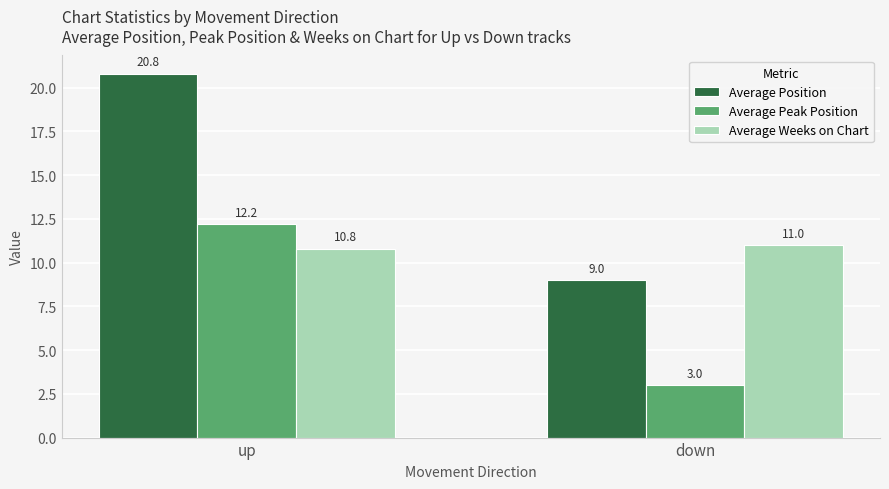

Reading left to right, list all the values displayed in this chart.

Average Position: up=20.8	down=9.0
Average Peak Position: up=12.2	down=3.0
Average Weeks on Chart: up=10.8	down=11.0